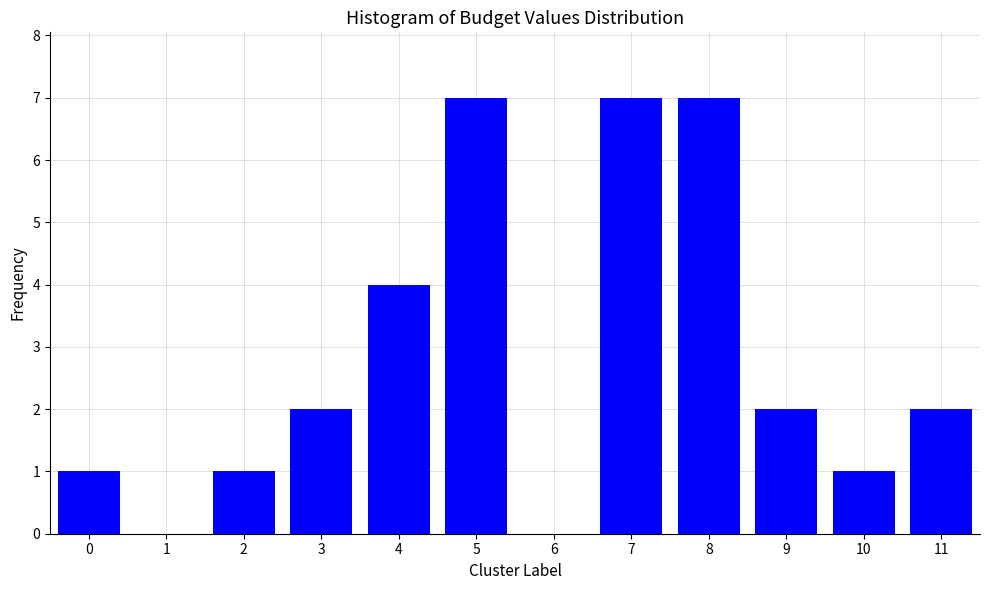

Reading left to right, transcribe all the data shown in this chart.

0=1	1=0	2=1	3=2	4=4	5=7	6=0	7=7	8=7	9=2	10=1	11=2